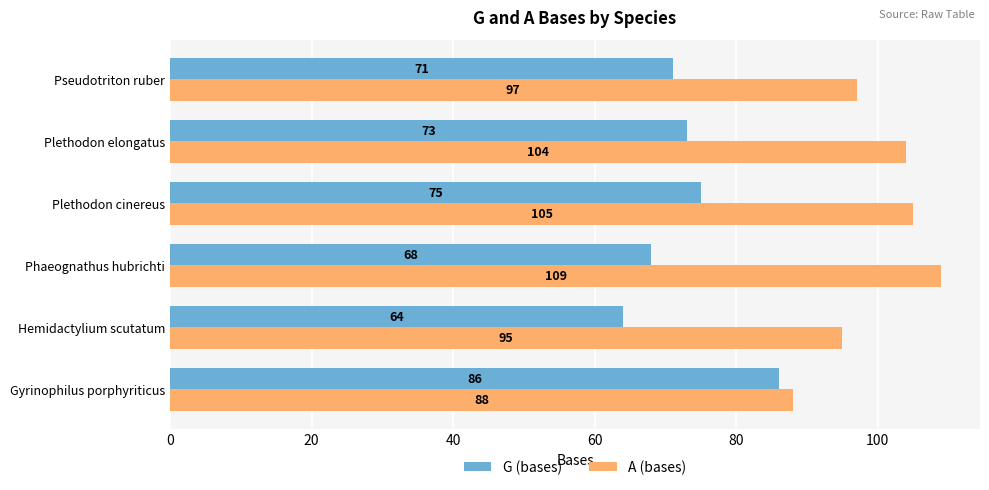

What is the difference between the maximum and minimum values in the G (bases) series?

22